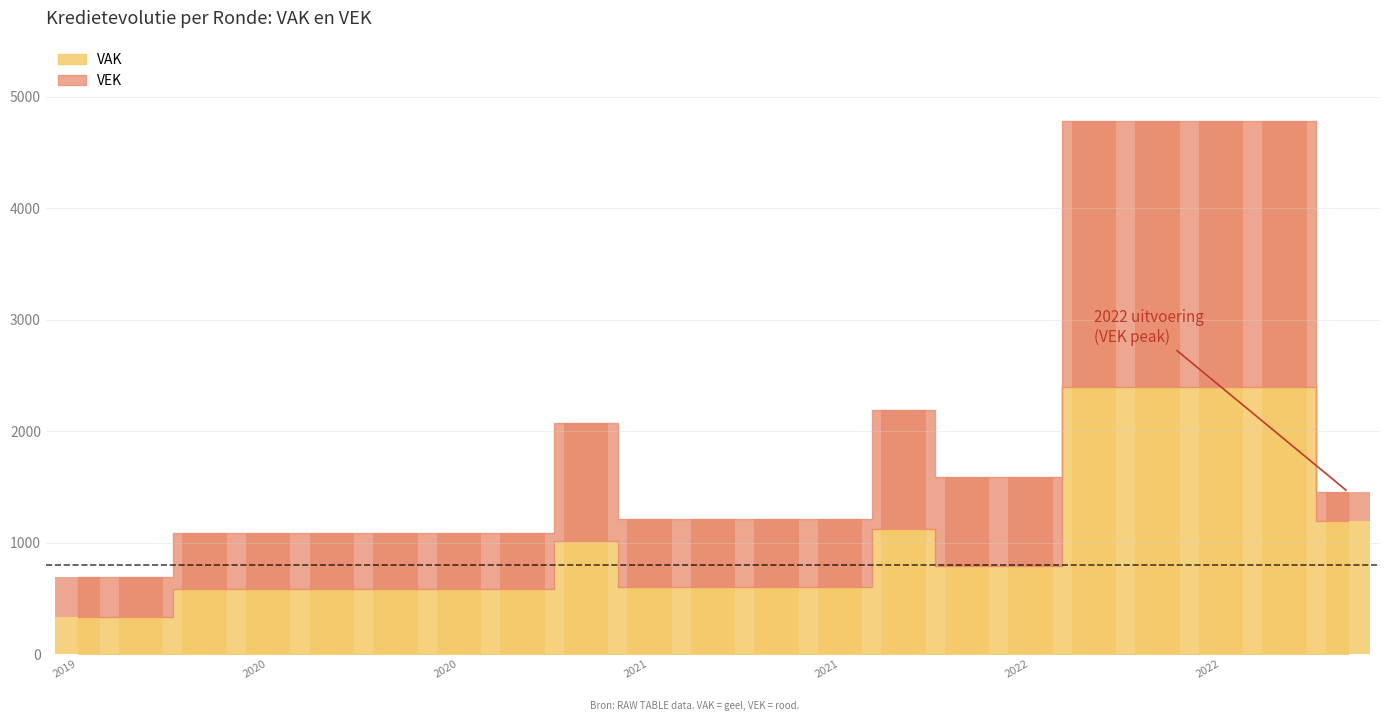

Reading left to right, list all the values displayed in this chart.

355	355	499	499	499	499	499	499	1055	604	604	604	604	1075	793	793	2393	2393	2393	2393	261